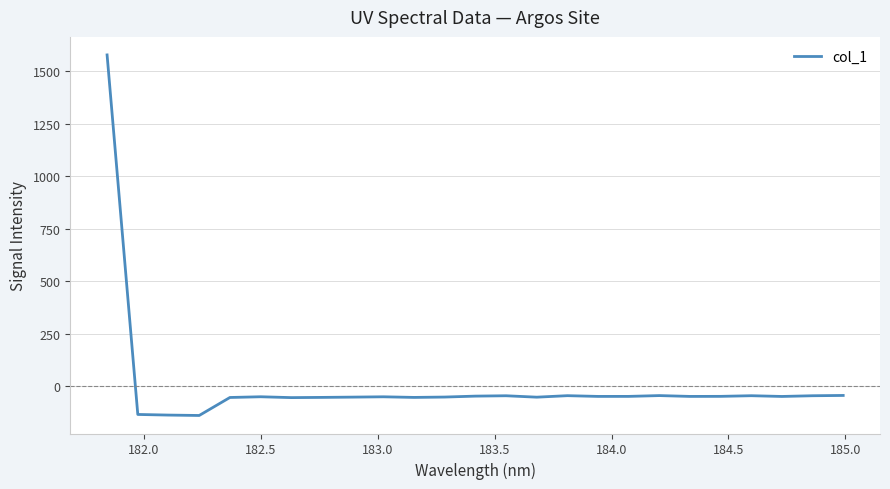

Count the number of categories in the chart.

25